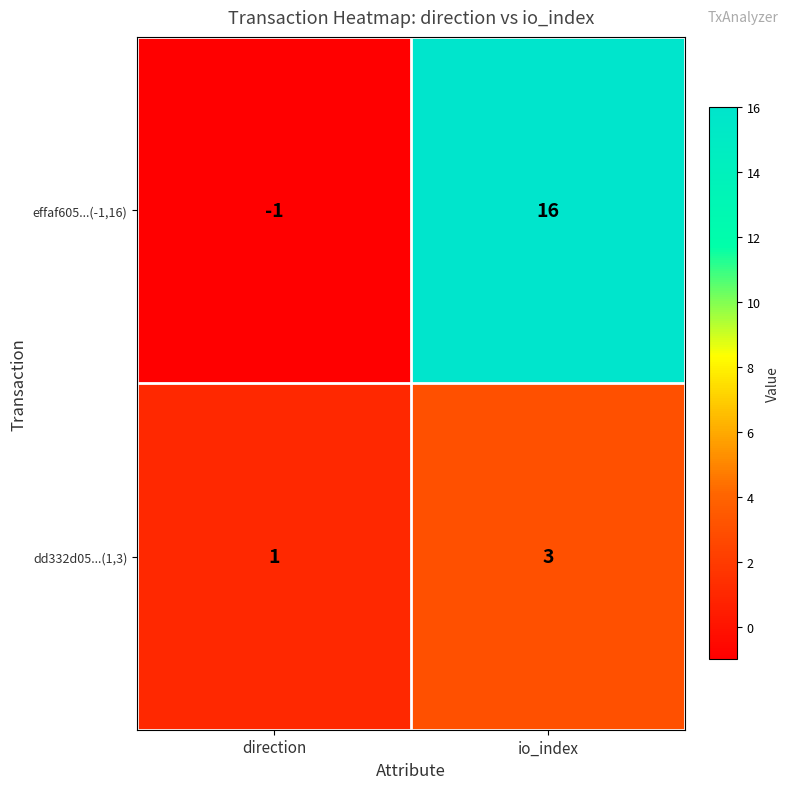

Reading right to left, list all the values displayed in this chart.

effaf605...(-1,16): io_index=16	direction=-1
dd332d05...(1,3): io_index=3	direction=1